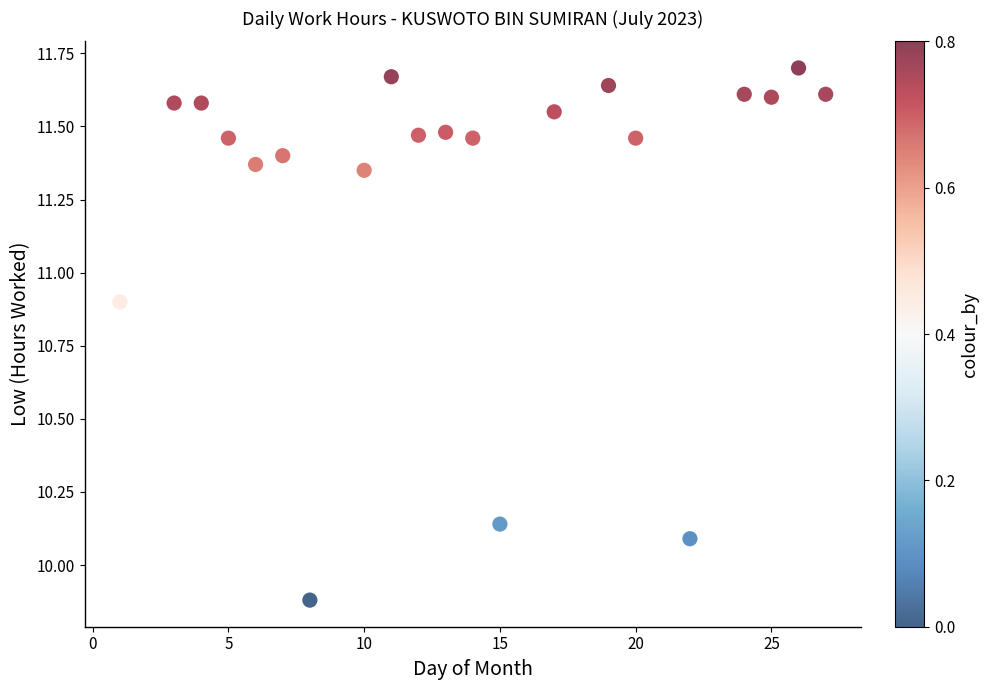

What is the range of X values (max minus min)?

26.0